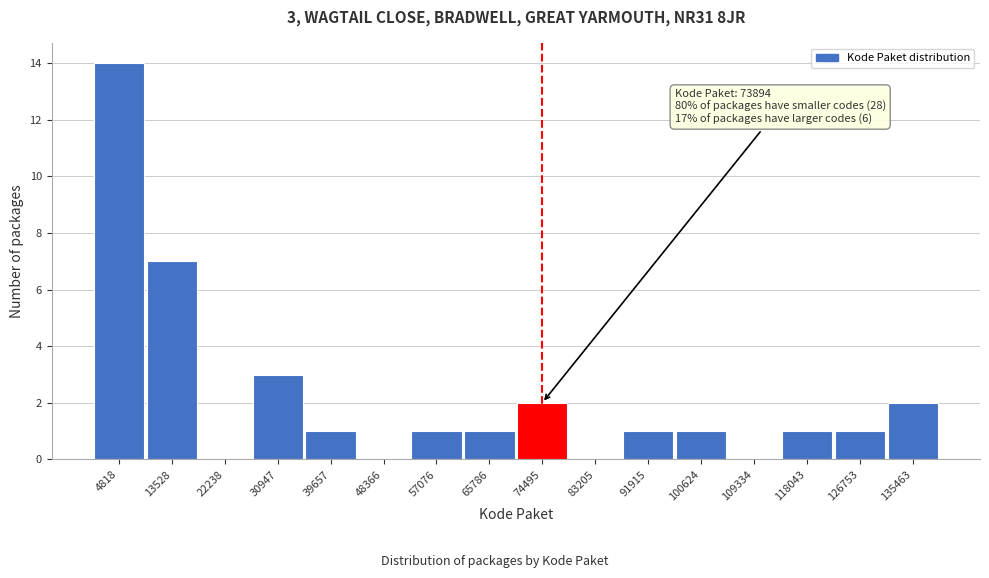

Reading left to right, extract all data points from this chart.

4818=14	13528=7	22238=0	30947=3	39657=1	48366=0	57076=1	65786=1	74495=2	83205=0	91915=1	100624=1	109334=0	118043=1	126753=1	135463=2